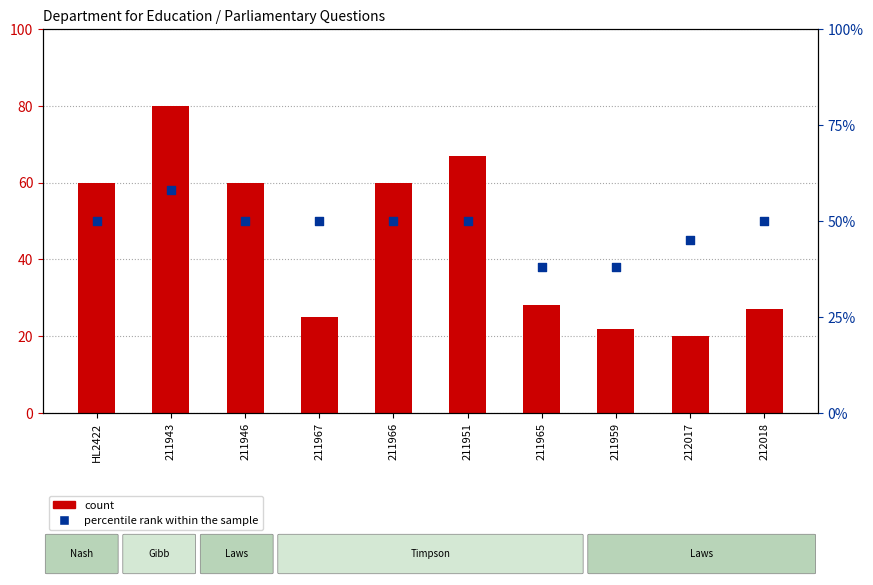

What is the total value across all series at 211966?

110